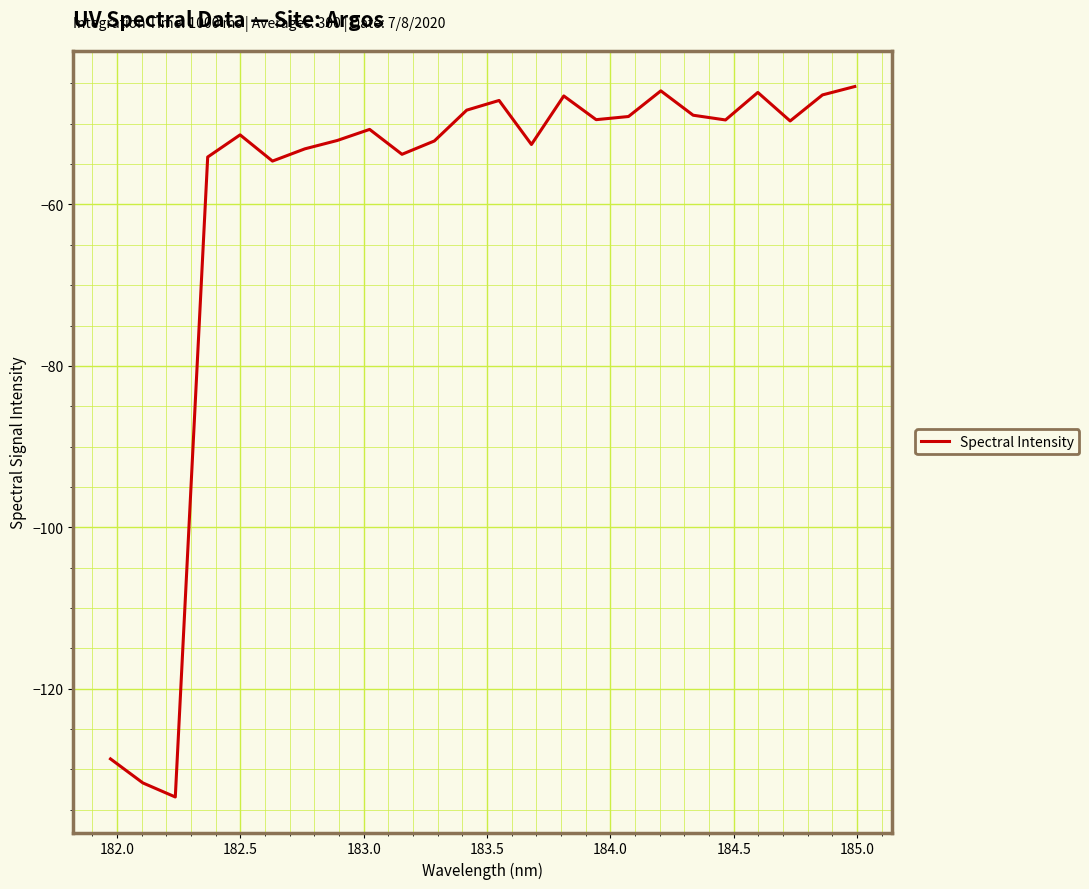

What is the greatest value displayed?

-45.4